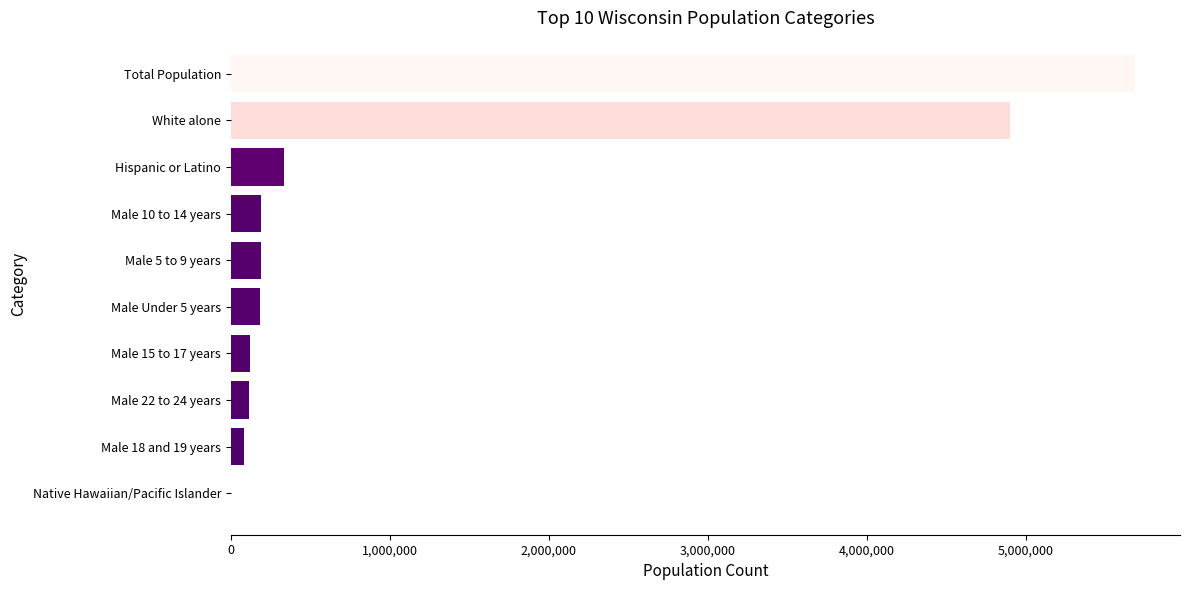

What is the change in value from Male 10 to 14 years to Total Population?

+5494754